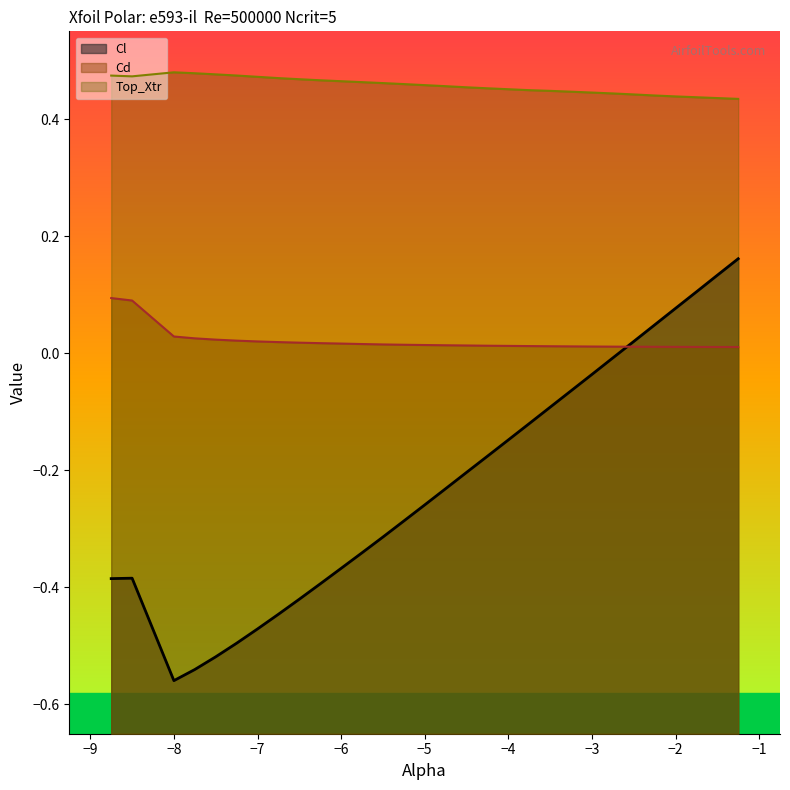

Rank the series at −8 from highest to lowest value.

Top_Xtr, Cd, Cl